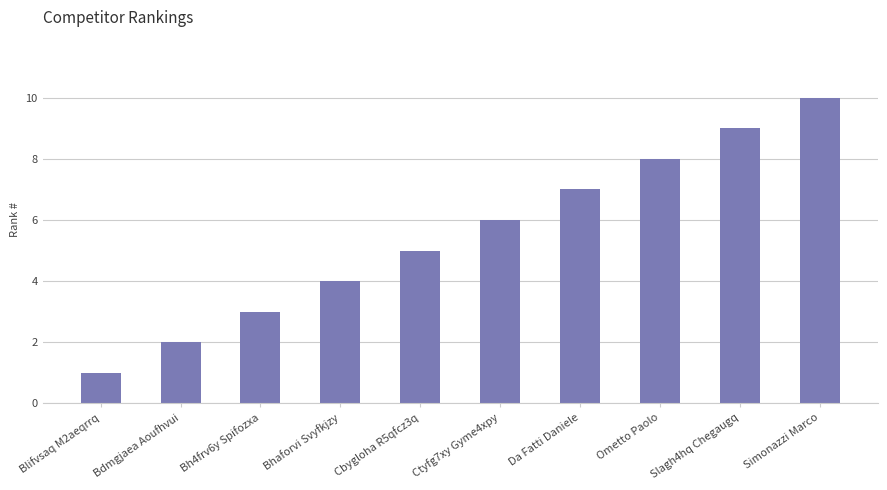

Which has a higher value, Bhaforvi Svyfkjzy or Ometto Paolo?

Ometto Paolo